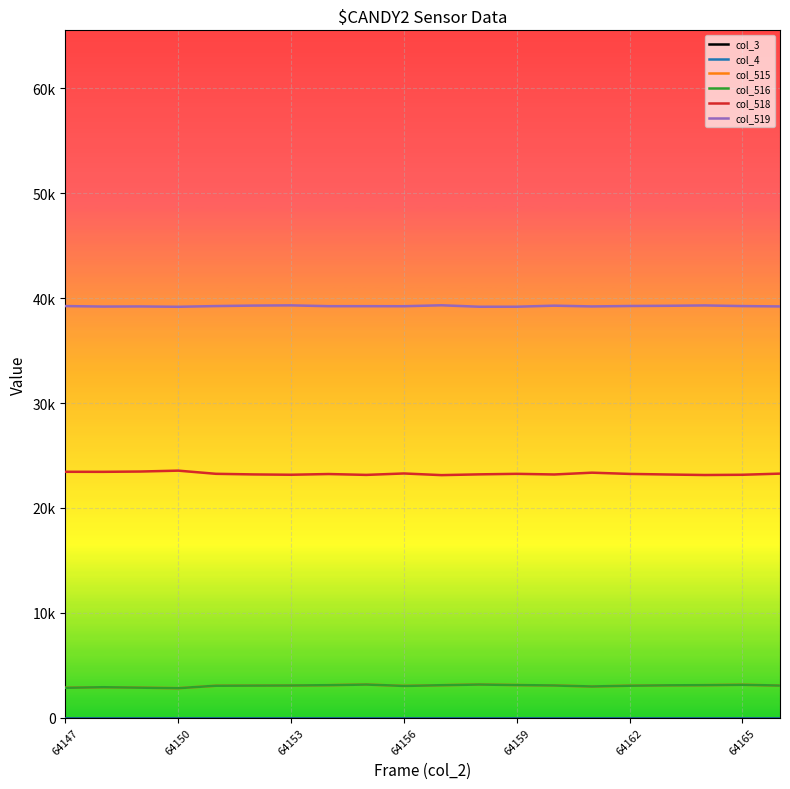

Is this an area chart (filled region under the line)?

No